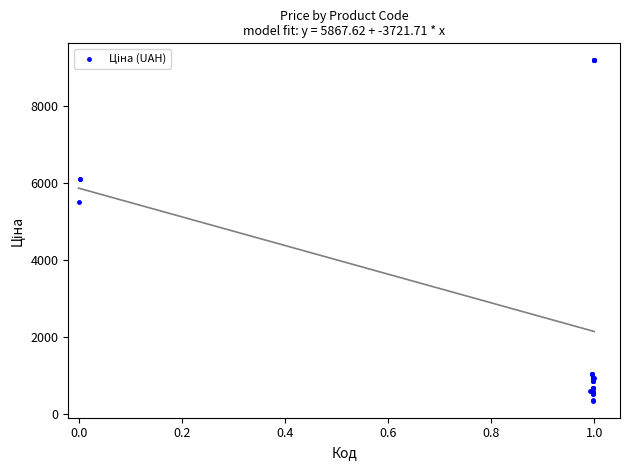

What Y value in the scatter plot is closest to 4766?

5497.3